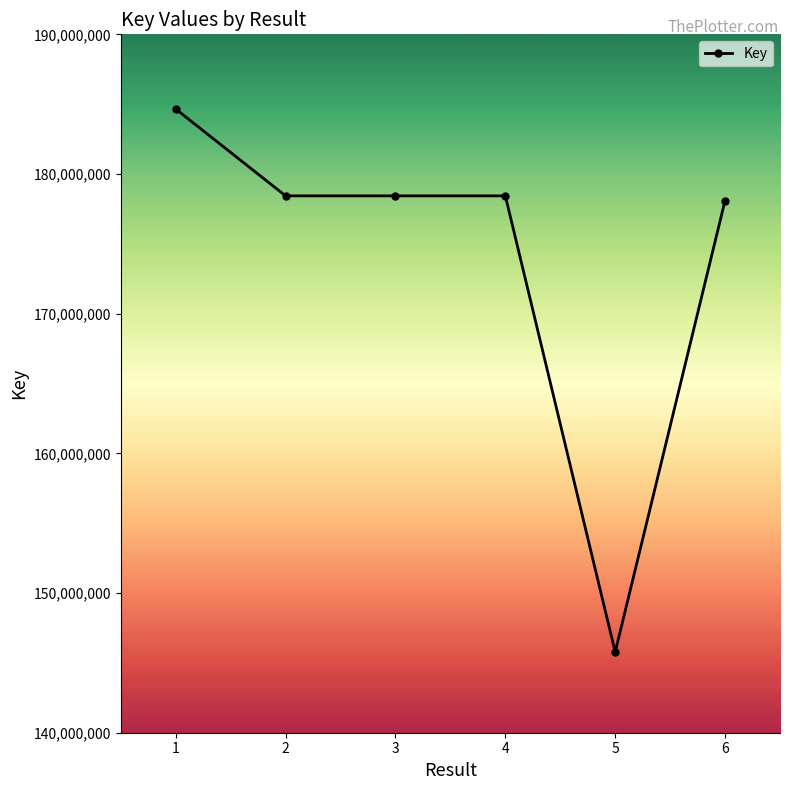

Which has a higher value, 4 or 1?

1